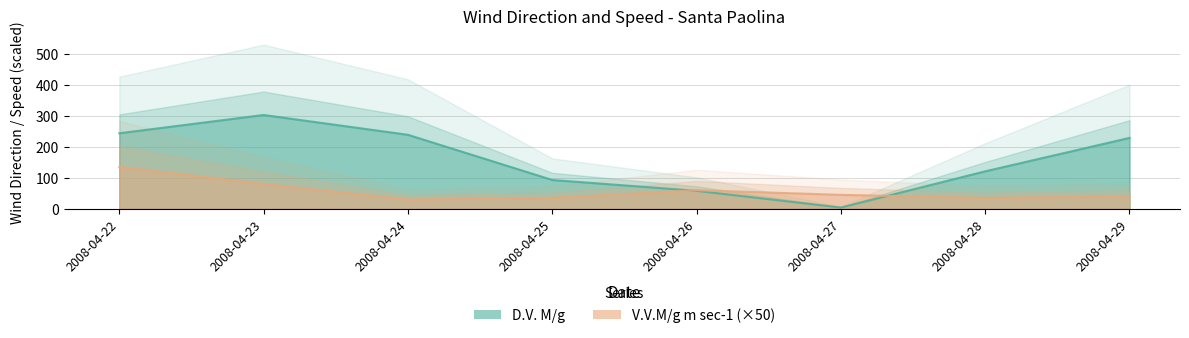

Which series has the largest total across all categories?

D.V. M/g